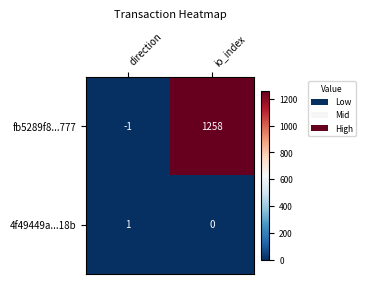

Which category has the lowest value in the fb5289f8...777 series?

direction